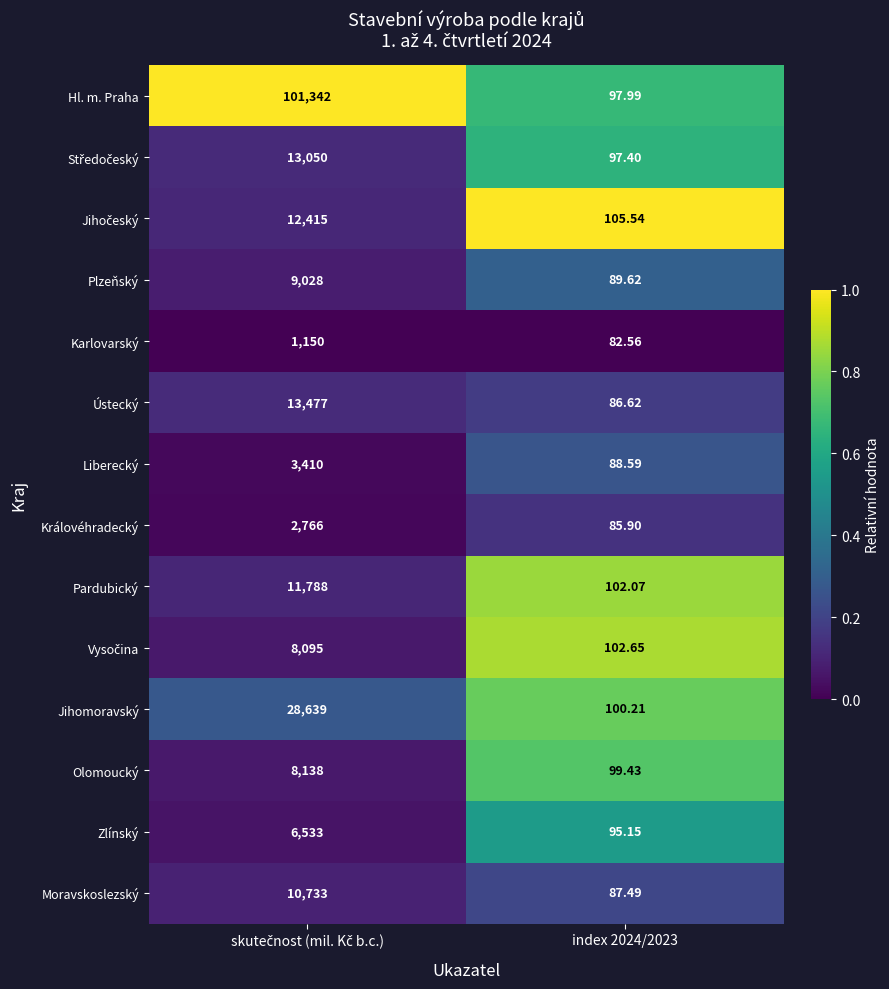

Which series has the widest spread of values?

Hl. m. Praha